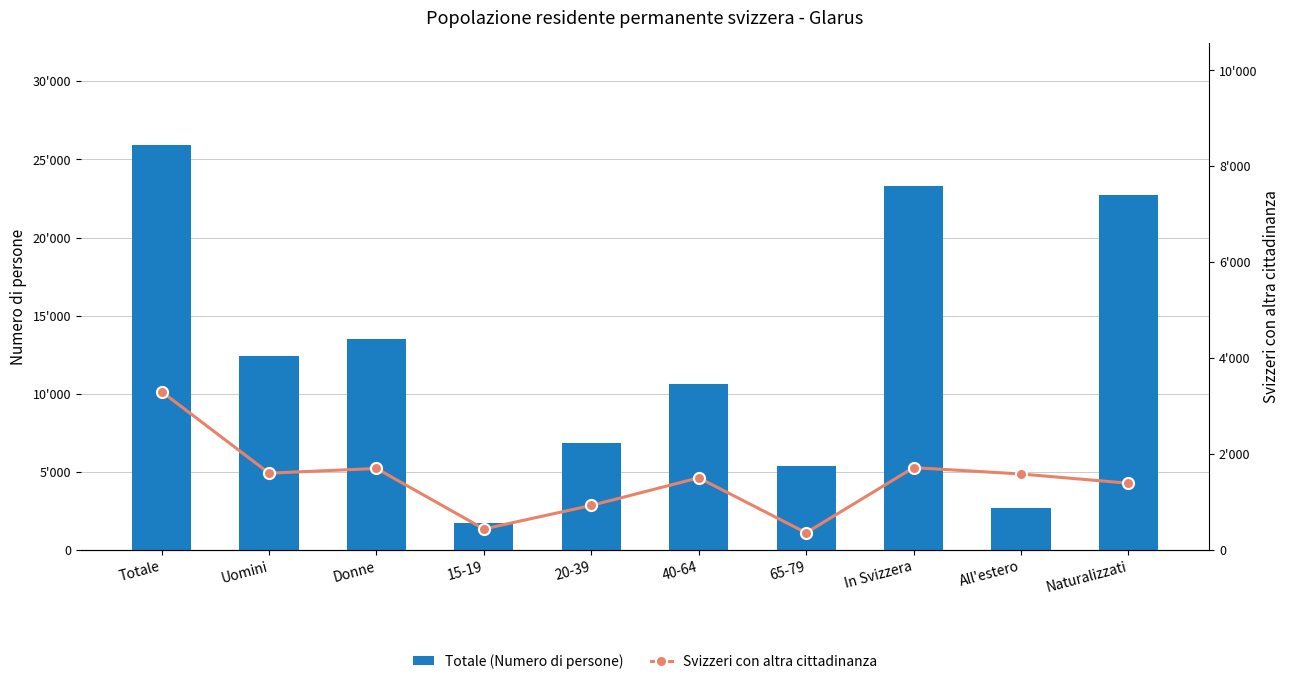

Reading left to right, what are all the values shown in this chart?

Totale (Numero di persone): Totale=25946.0	Uomini=12435.9	Donne=13510.1	15-19=1711.4	20-39=6843.2	40-64=10596.7	65-79=5376.8	In Svizzera=23266.2	All'estero=2679.8	Naturalizzati=22722.5
Svizzeri con altra cittadinanza: Totale=3301.7	Uomini=1602.1	Donne=1699.5	15-19=437.9	20-39=928.4	40-64=1504.4	65-79=358.3	In Svizzera=1717.1	All'estero=1584.5	Naturalizzati=1391.9